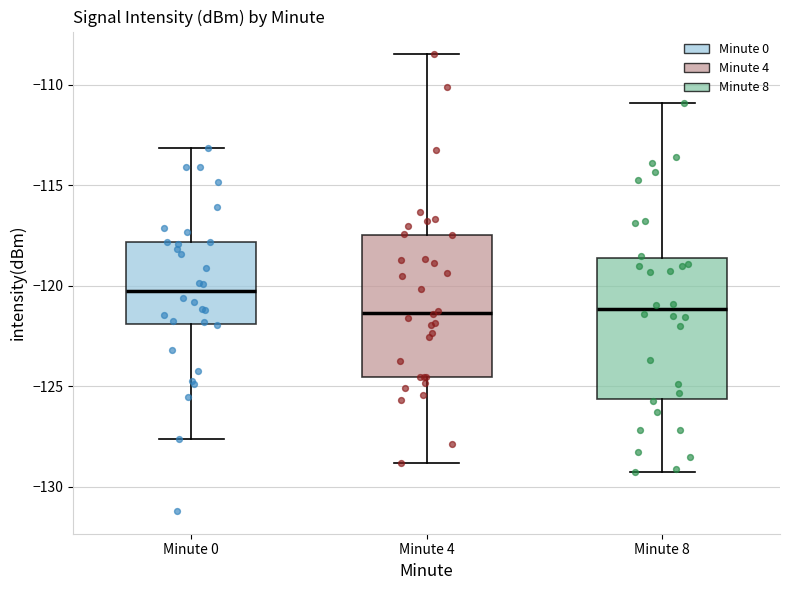

Where does the median line of the box for Minute 4 sit on the y-axis? The values are not printed on the chart, so give them approximately, as read against the axis.

-121.5